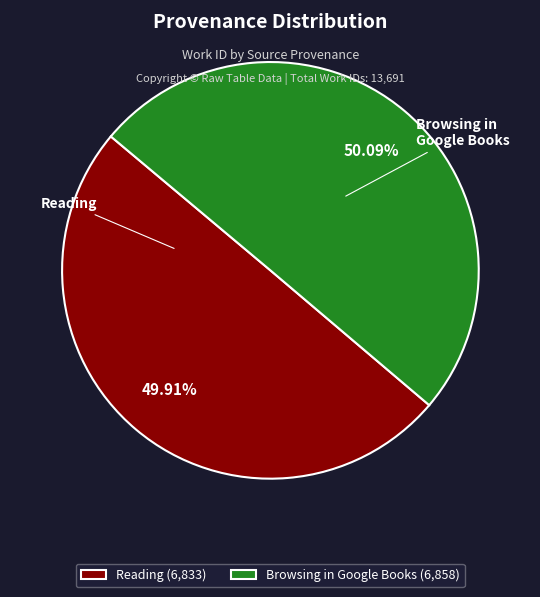

To the nearest percent, what is the combined percentage of Reading and Browsing in Google Books?

100%